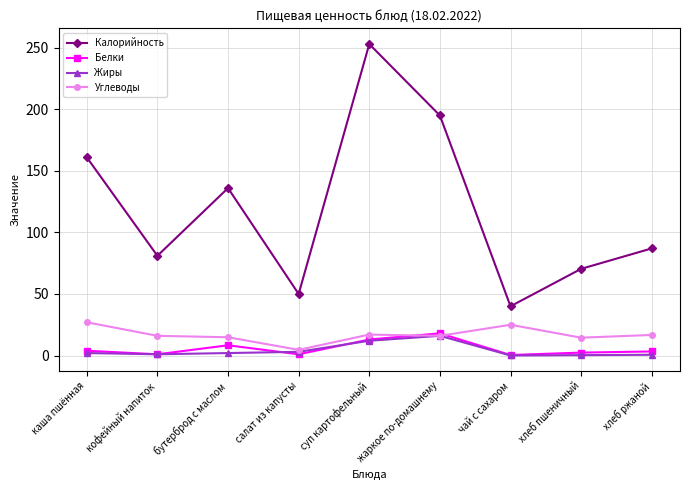

Which series changed the most between кофейный напиток and бутерброд с маслом?

Калорийность